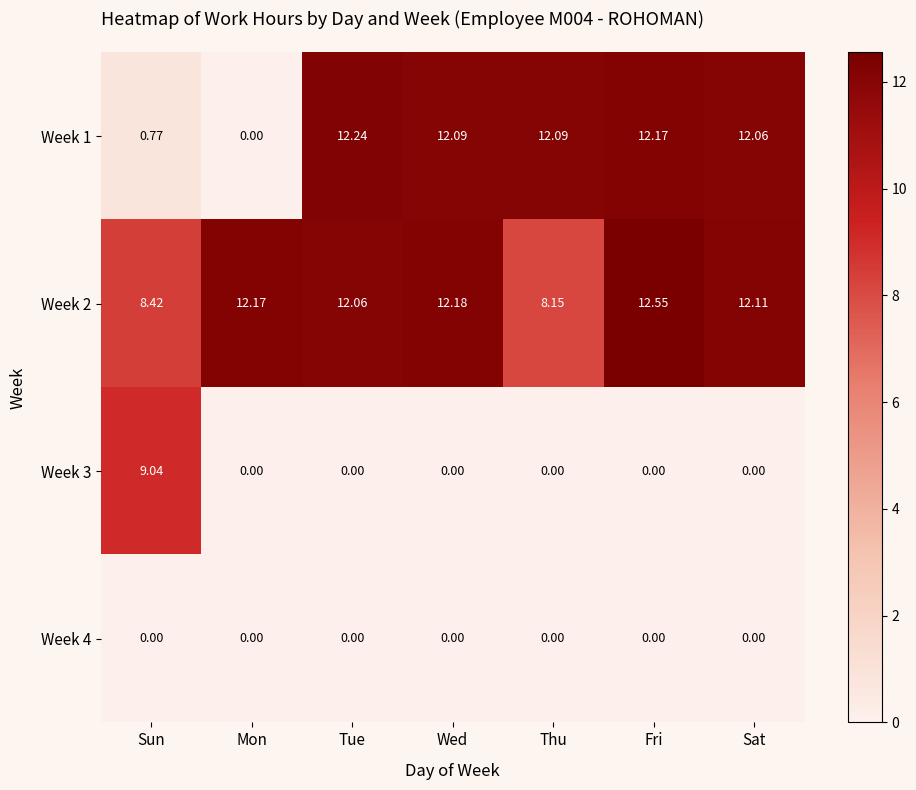

Count the number of categories in the chart.

7